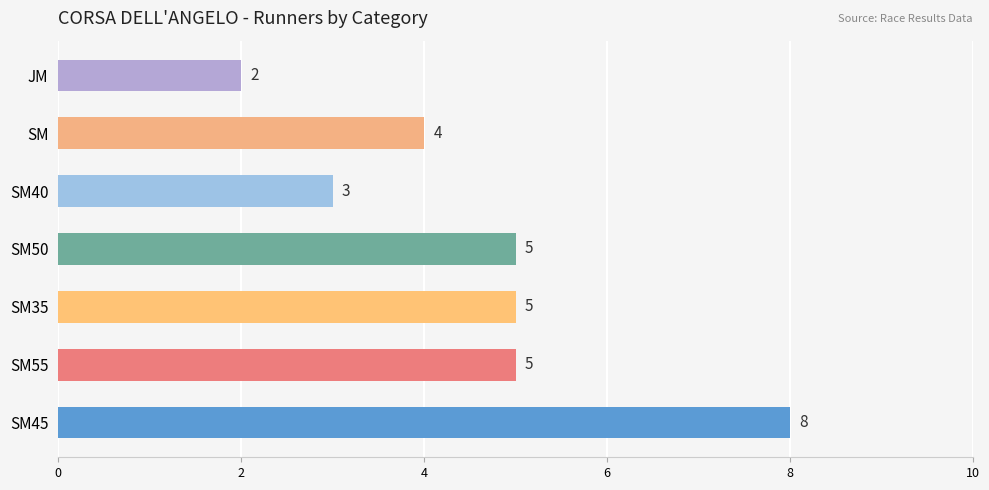

How many distinct data groups are displayed?

1